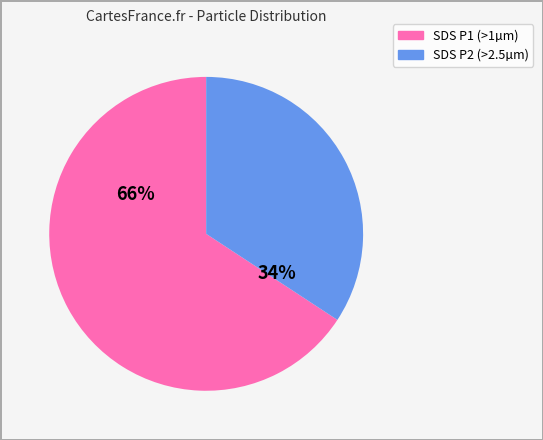

Is there a majority slice in this chart?

Yes